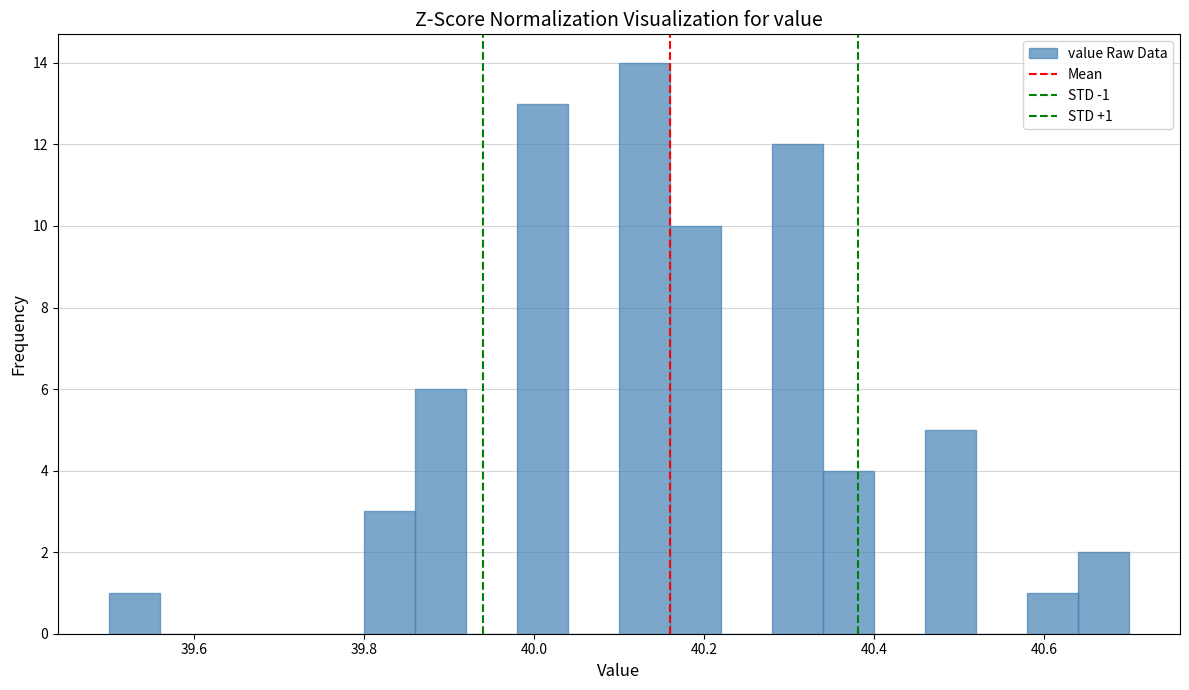

Around what value on the x-axis is the tallest bar? Give the approximate position of its centre, as read against the axis.

40.14